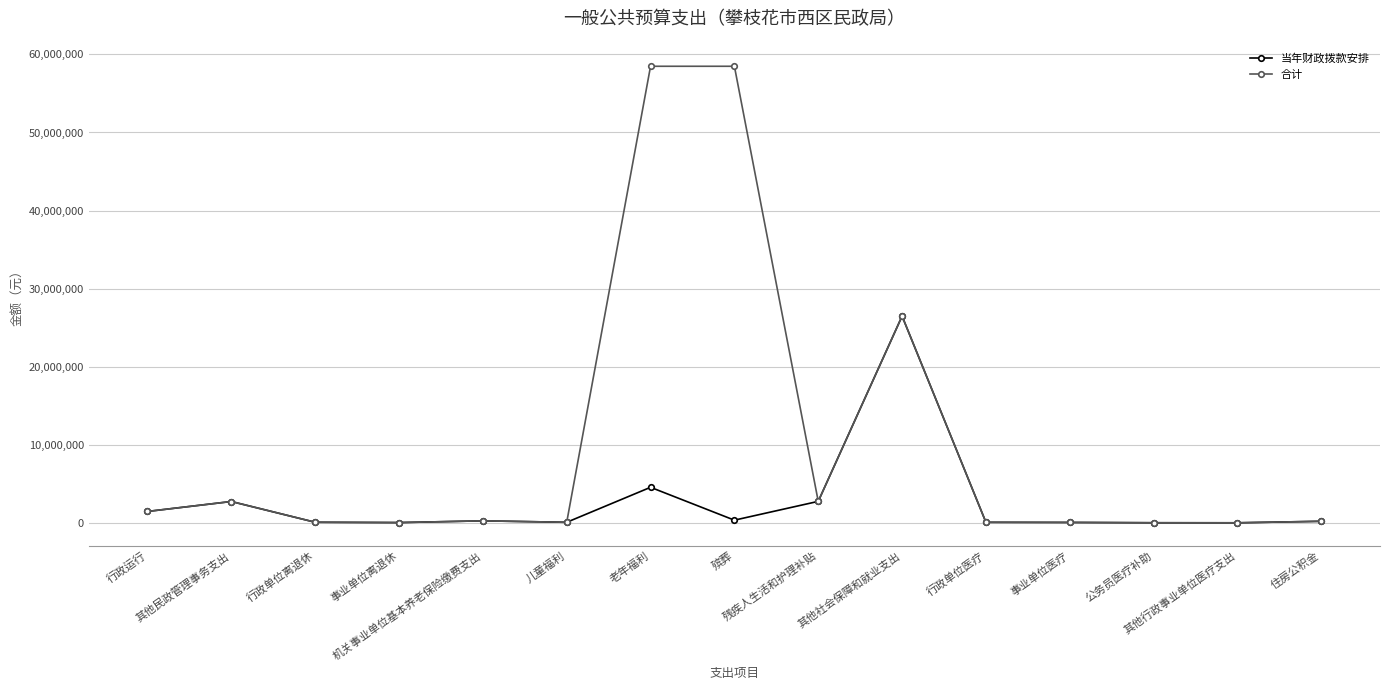

What is the total value across all series at 殡葬?

58832173.5